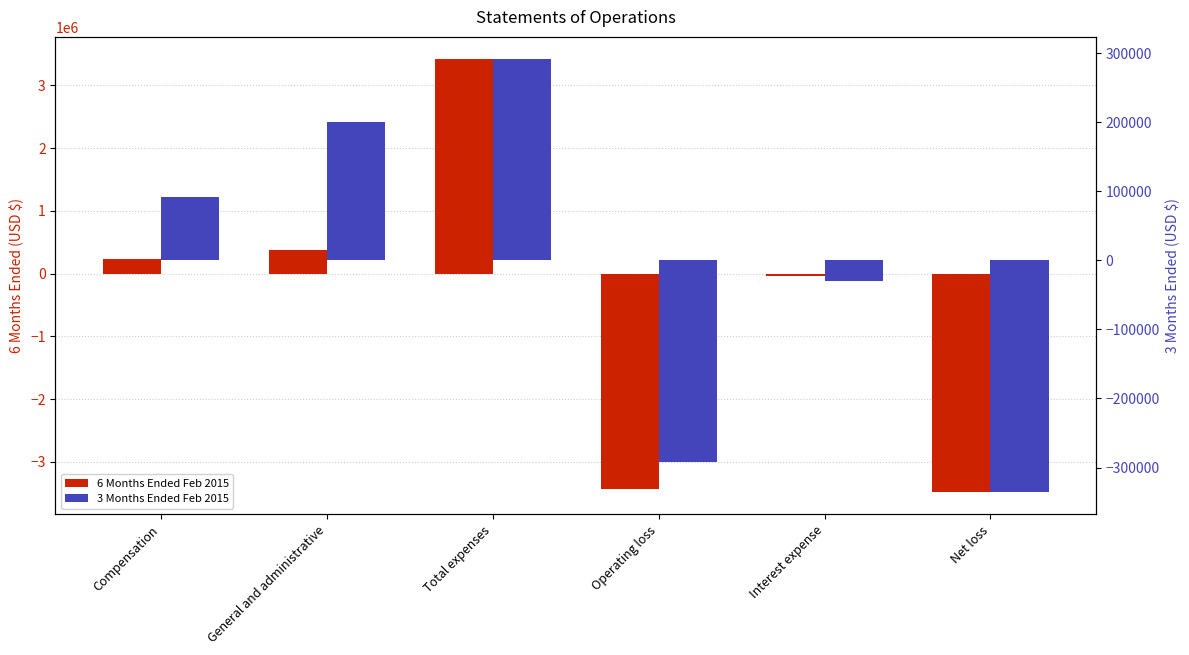

Reading left to right, what are all the values shown in this chart?

6 Months Ended Feb 2015: Compensation=232663	General and administrative=370043	Total expenses=3427617	Operating loss=-3427617	Interest expense=-44277	Net loss=-3487402
3 Months Ended Feb 2015: Compensation=91310	General and administrative=200638	Total expenses=291948	Operating loss=-292034	Interest expense=-29243	Net loss=-336060